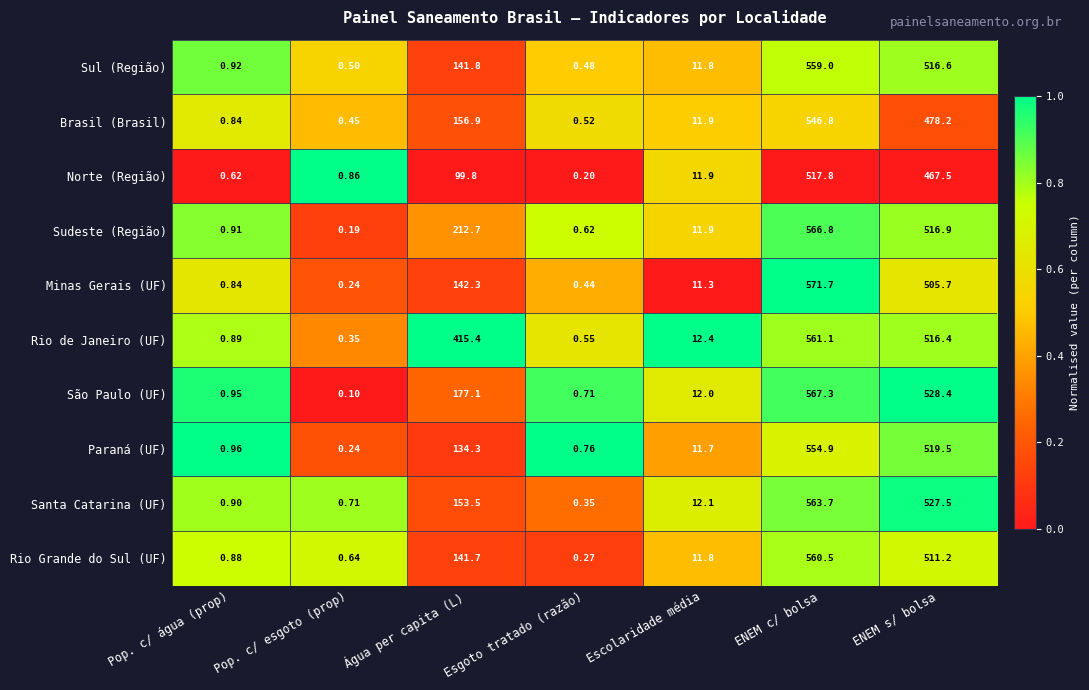

What is the greatest value displayed?

571.7